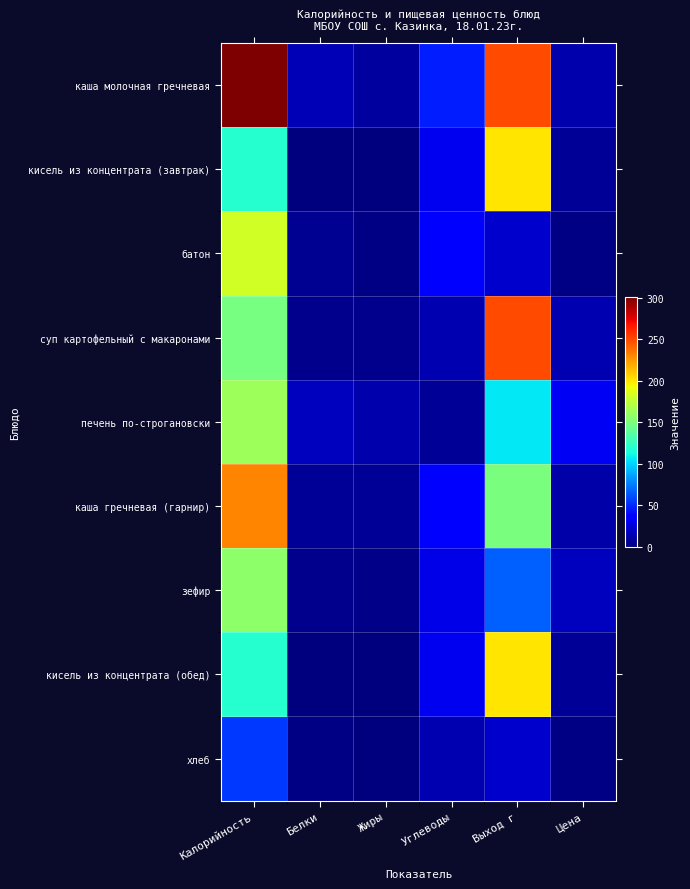

Rank the series by their maximum value, from highest to lowest.

каша молочная гречневая, суп картофельный с макаронами, каша гречневая (гарнир), кисель из концентрата (завтрак), кисель из концентрата (обед), батон, печень по-строгановски, зефир, хлеб